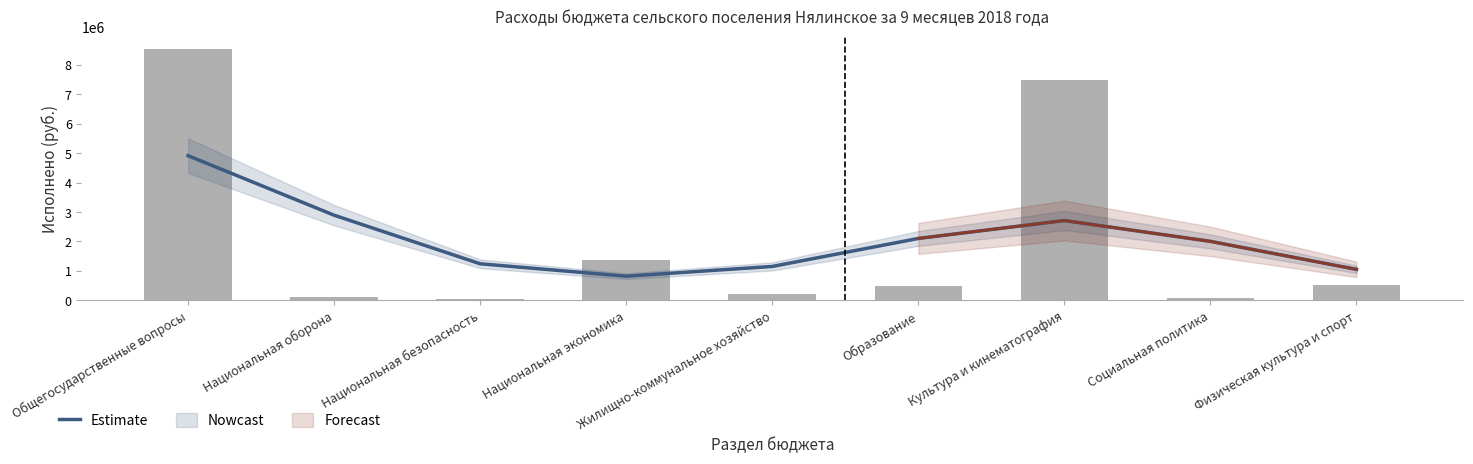

List the labels in order of value, largest first.

Общегосударственные вопросы, Национальная оборона, Культура и кинематография, Образование, Социальная политика, Национальная безопасность, Жилищно-коммунальное хозяйство, Физическая культура и спорт, Национальная экономика